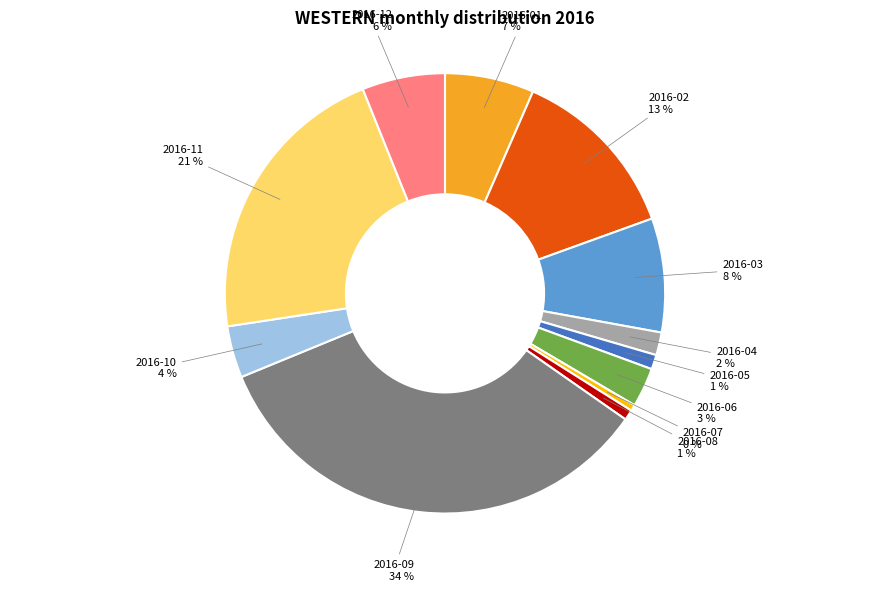

Is there a majority slice in this chart?

No